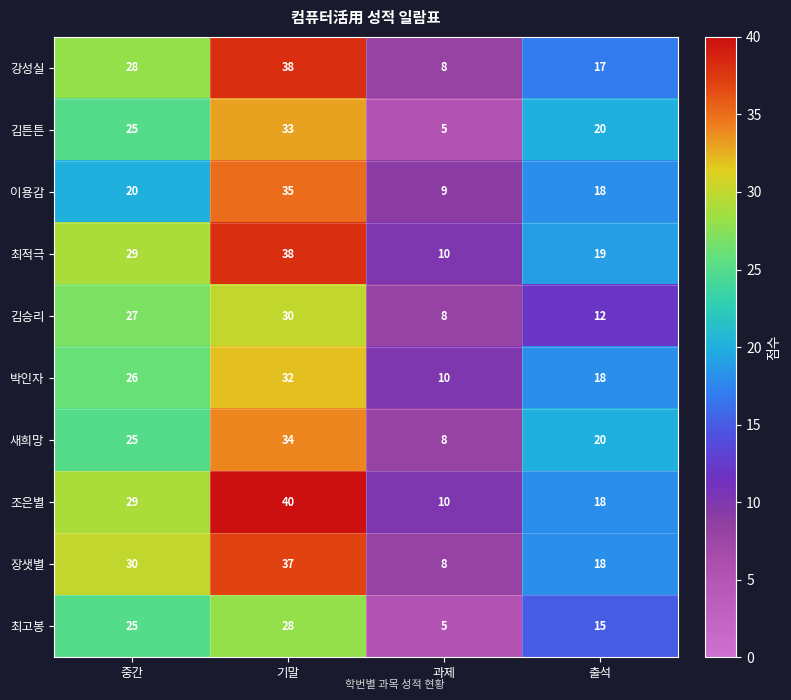

Read the 새희망 value at 출석.

20